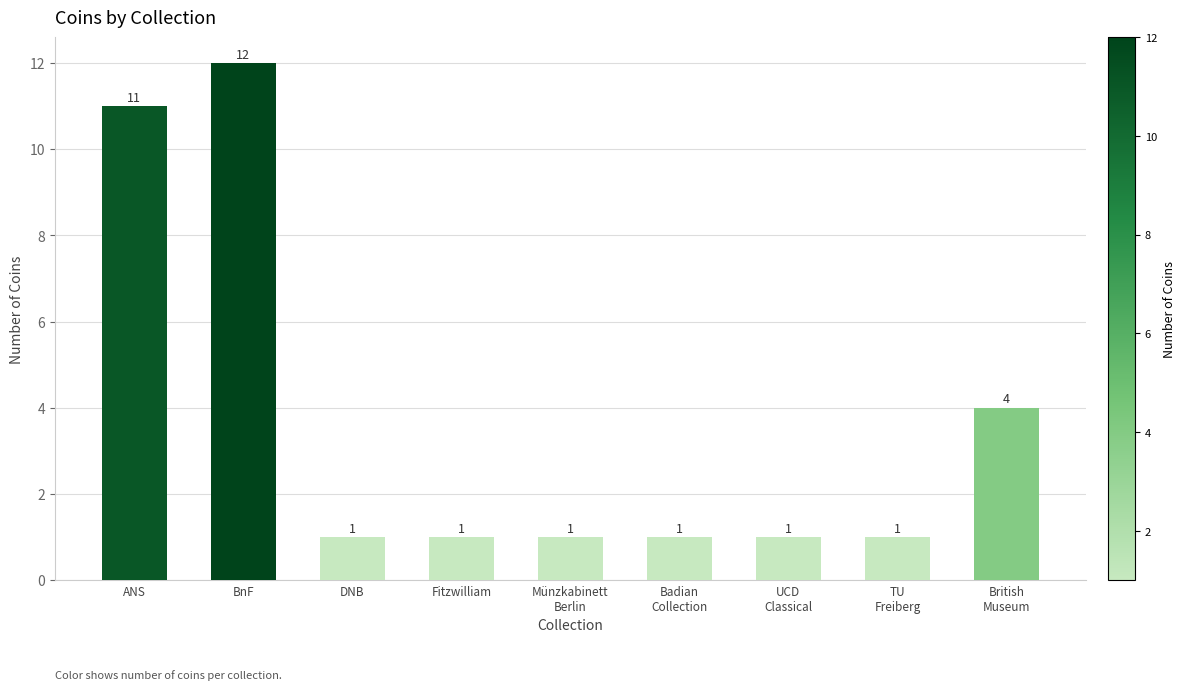

What is the label of the 3rd bar from the right?

UCD
Classical